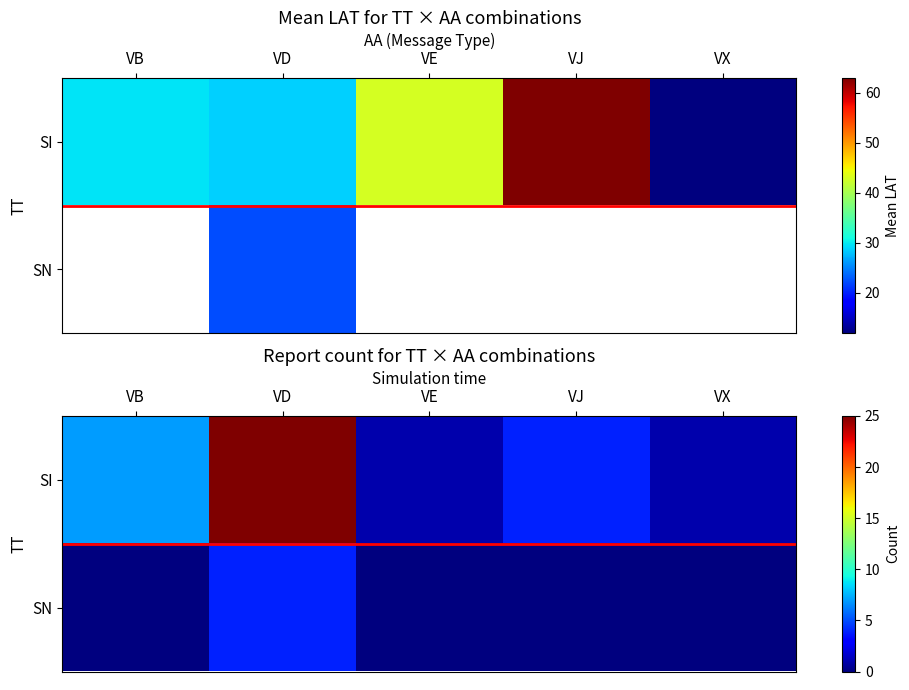

The SN series shows 0 at VE. True or false?

True